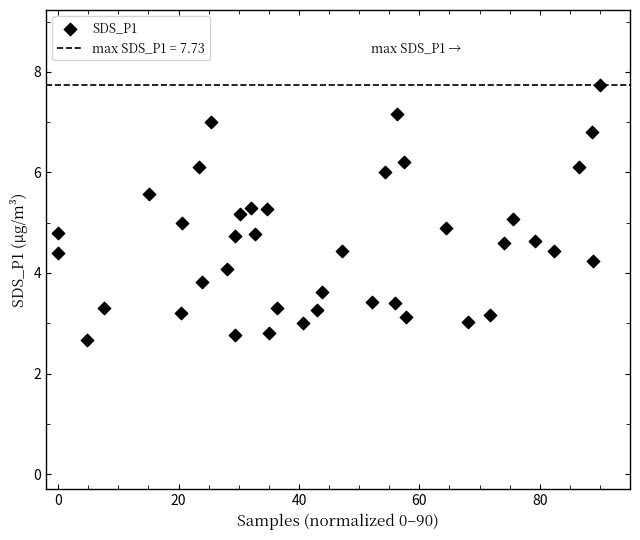

What is the range of Y values (max minus min)?

5.1